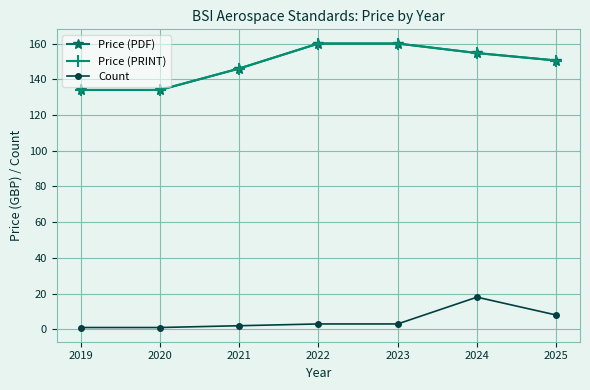

True or false: Count and Price (PDF) cross at least once.

False